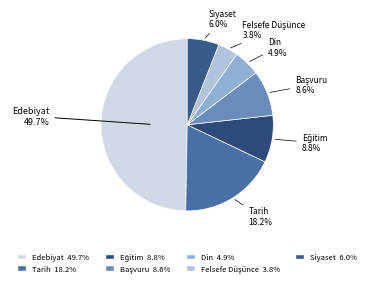

Is the sum of Siyaset and Tarih greater than half?

No